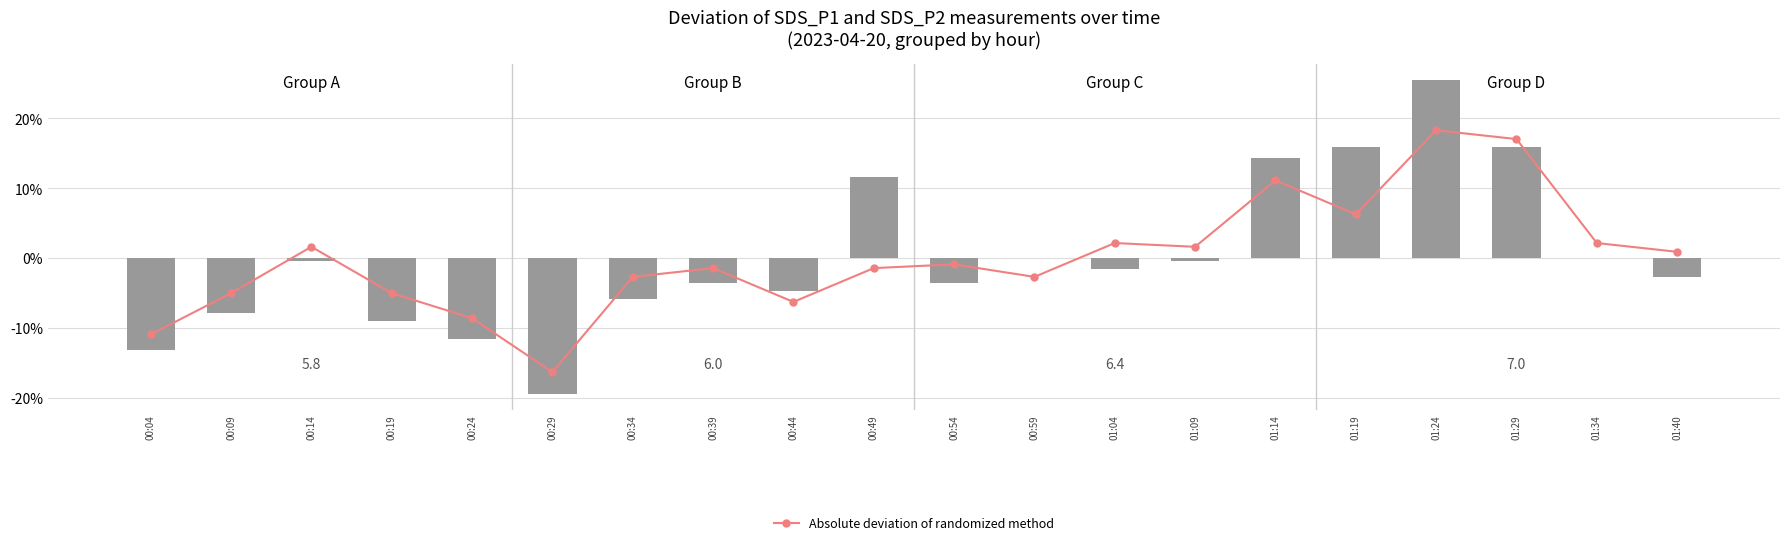

List the labels in order of Absolute deviation of randomized method value, smallest first.

00:29, 00:04, 00:24, 00:44, 00:09, 00:19, 00:34, 00:59, 00:39, 00:49, 00:54, 01:40, 00:14, 01:09, 01:04, 01:34, 01:19, 01:14, 01:29, 01:24